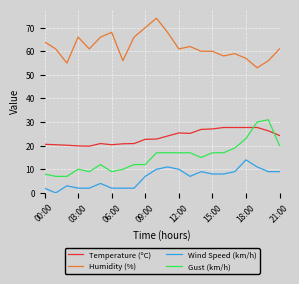

True or false: Temperature (ºC) and Humidity (%) intersect in this chart.

False